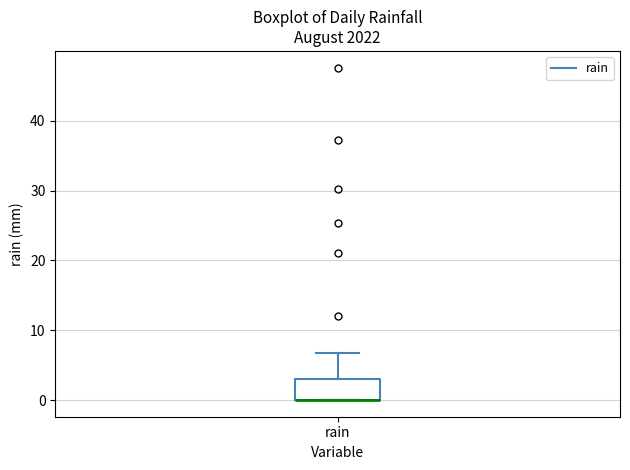

Read this box plot against the y-axis: the position of the median line, the range covered by the box, and the ends of both whiskers. The values are not printed on the chart, so give them approximately, as read against the axis.

median 0 (drawn on the box's lower edge), box 0 to 3, whiskers 0 to 7